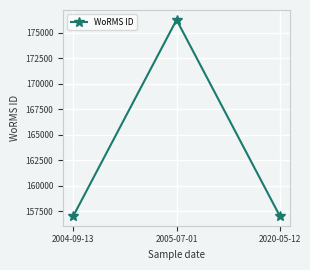

Between 2020-05-12 and 2005-07-01, which is larger?

2005-07-01